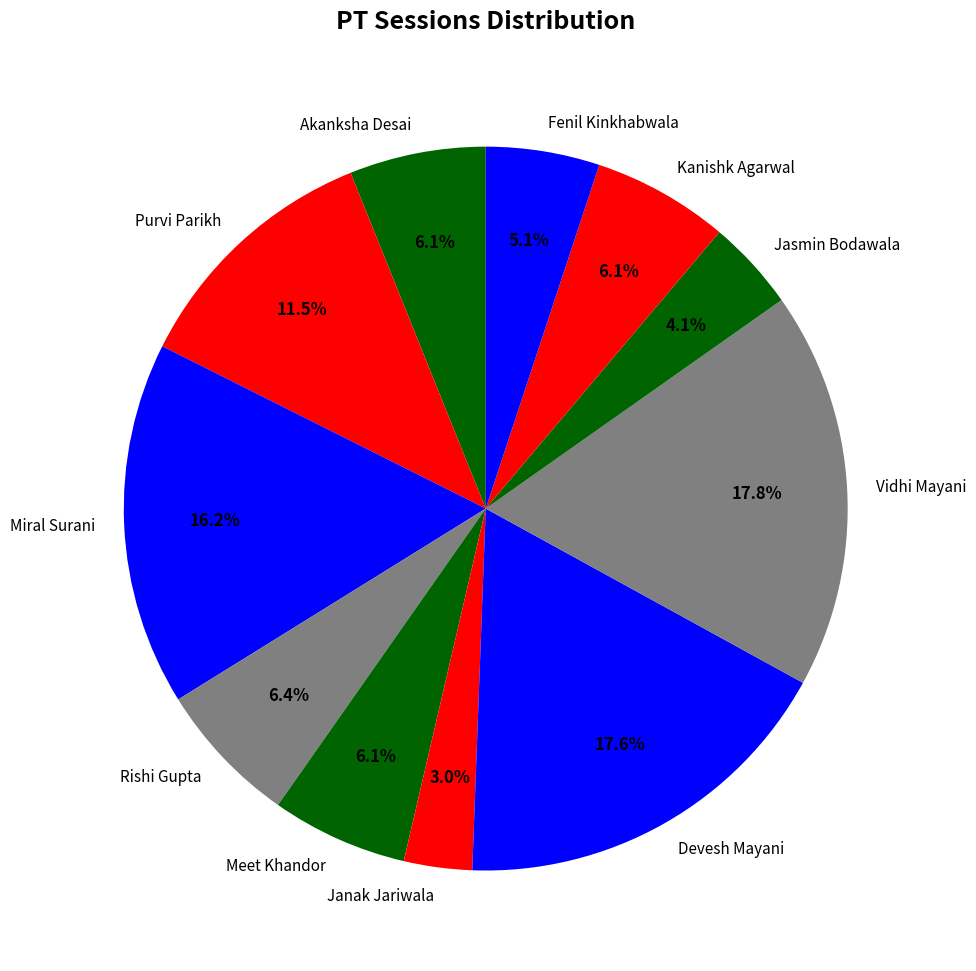

To the nearest percent, what is the average slice percentage?

9%